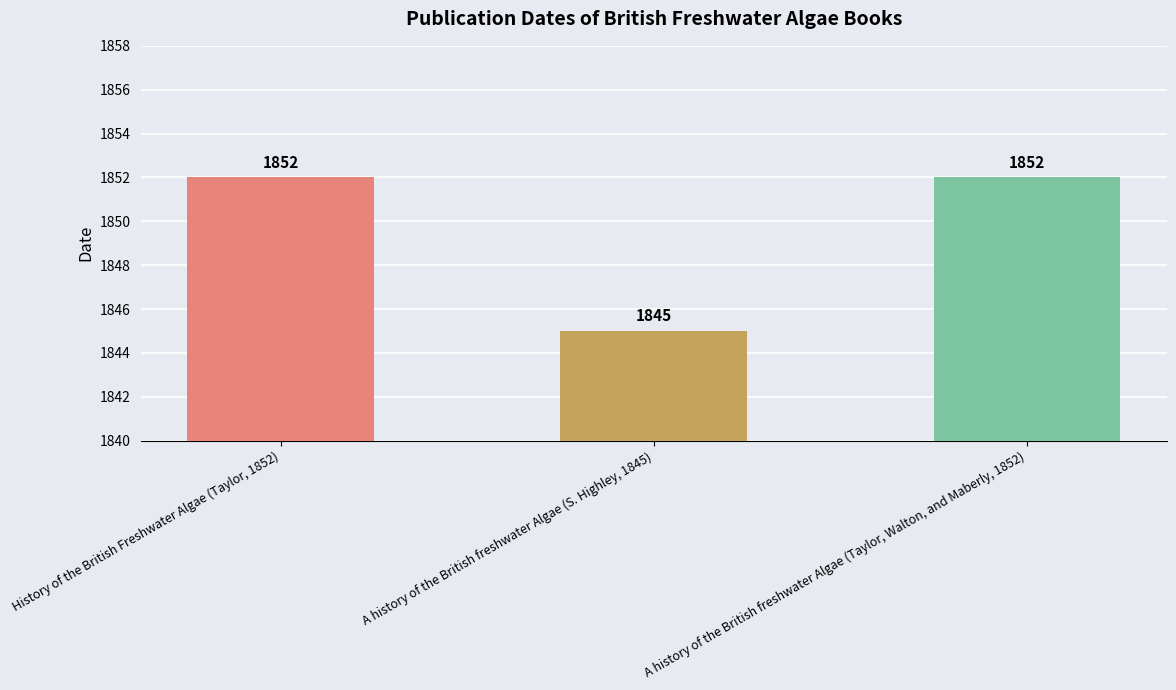

How many series are shown in this chart?

1